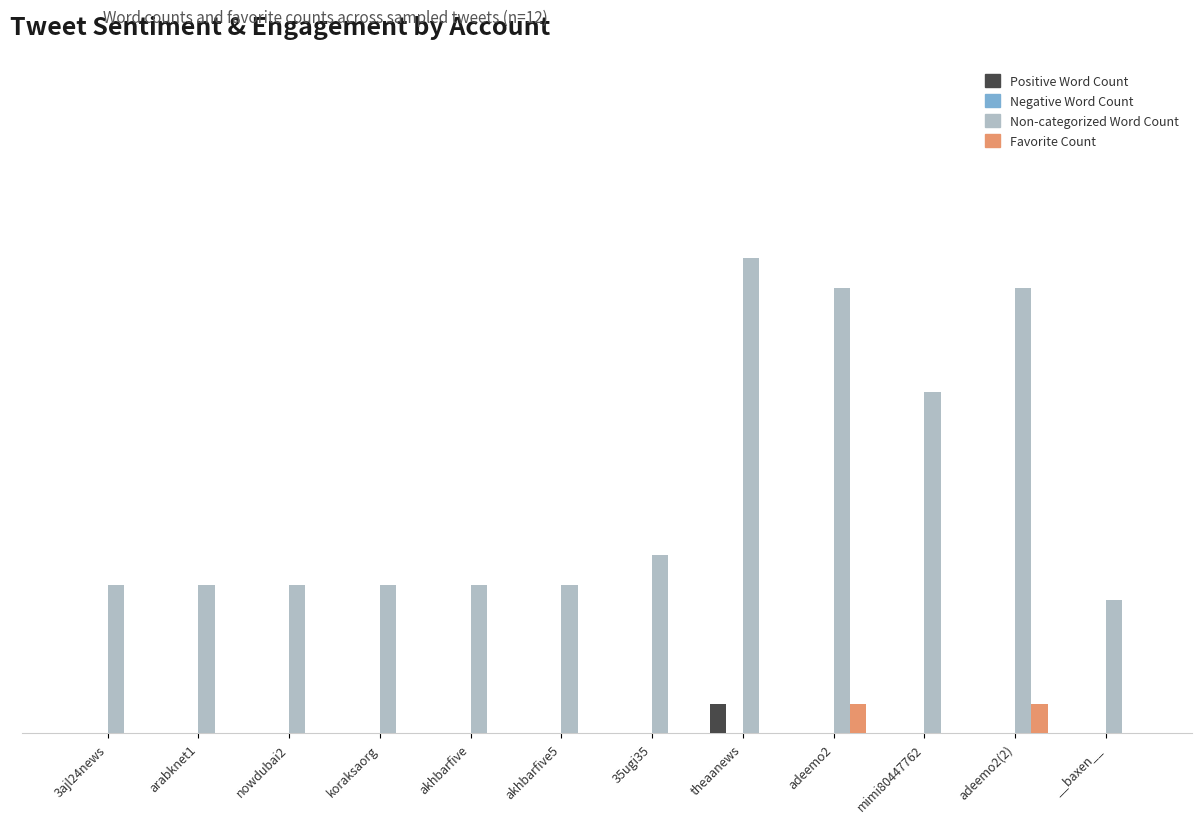

Are the bars horizontal?

No